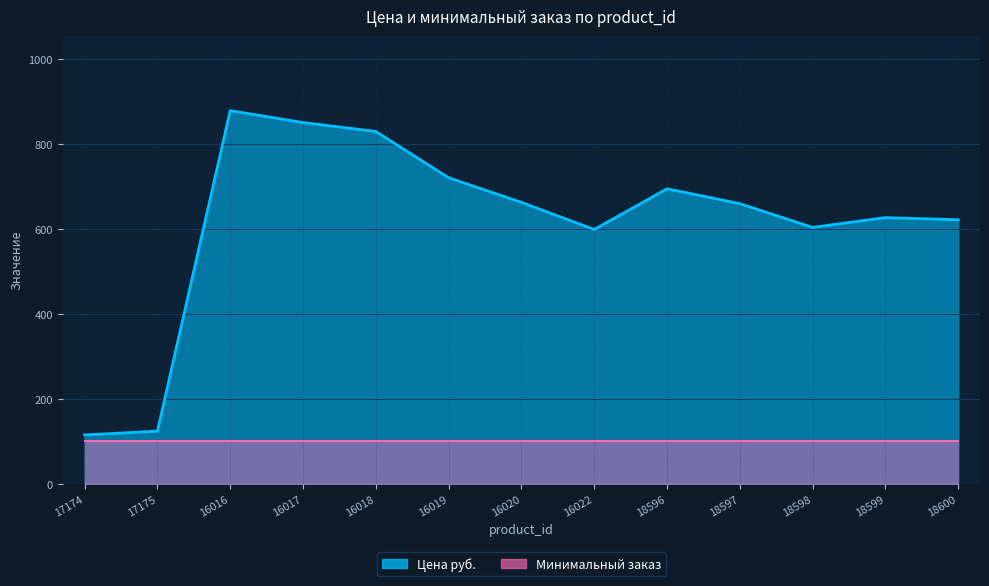

What is the ratio of the value at 18599 to the value at 18598?

1.0